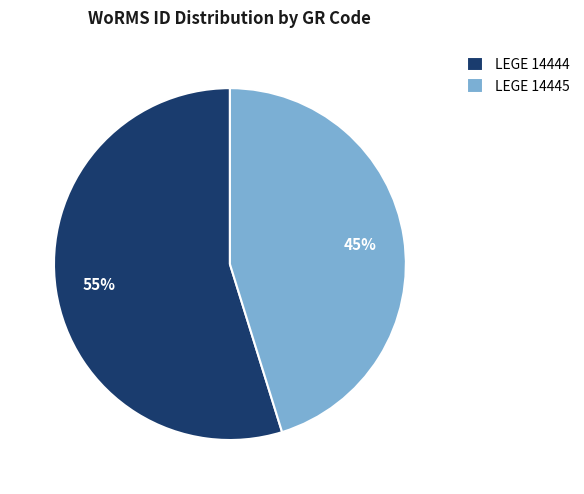

Do LEGE 14444 and LEGE 14445 together represent more than half of the pie?

Yes